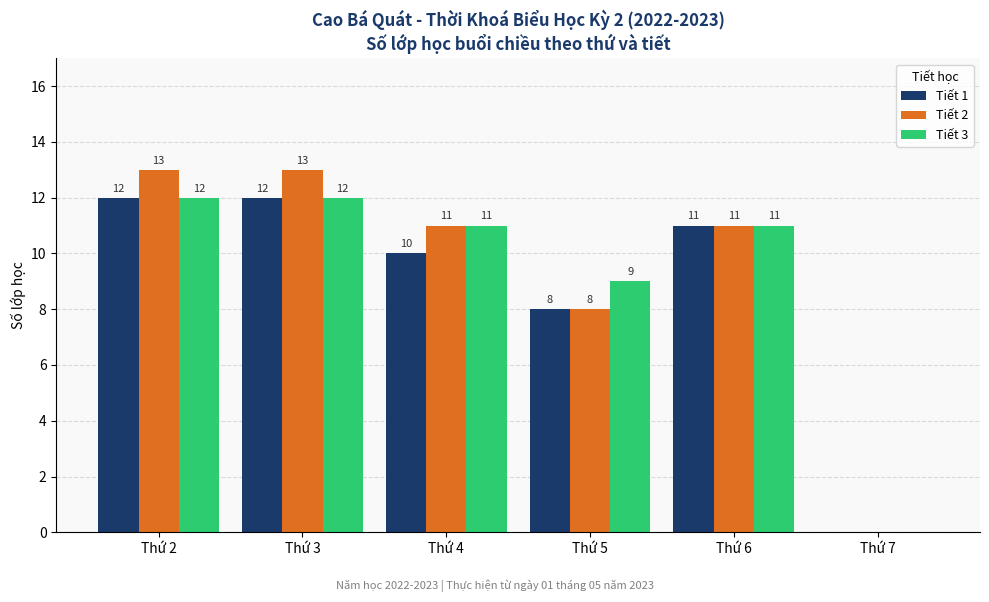

What is the total value across all series at Thứ 6?

33